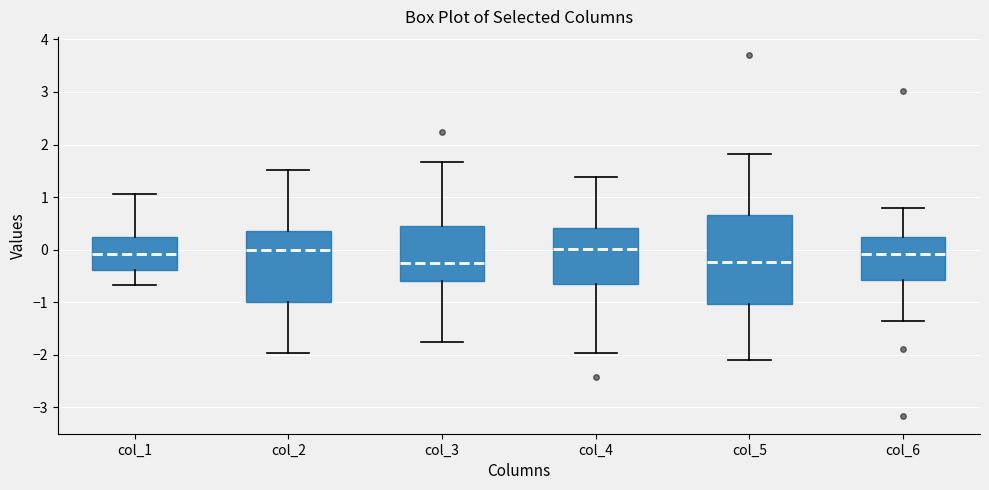

Where is the upper edge of the box for col_4 on the y-axis? The values are not printed on the chart, so give them approximately, as read against the axis.

0.4